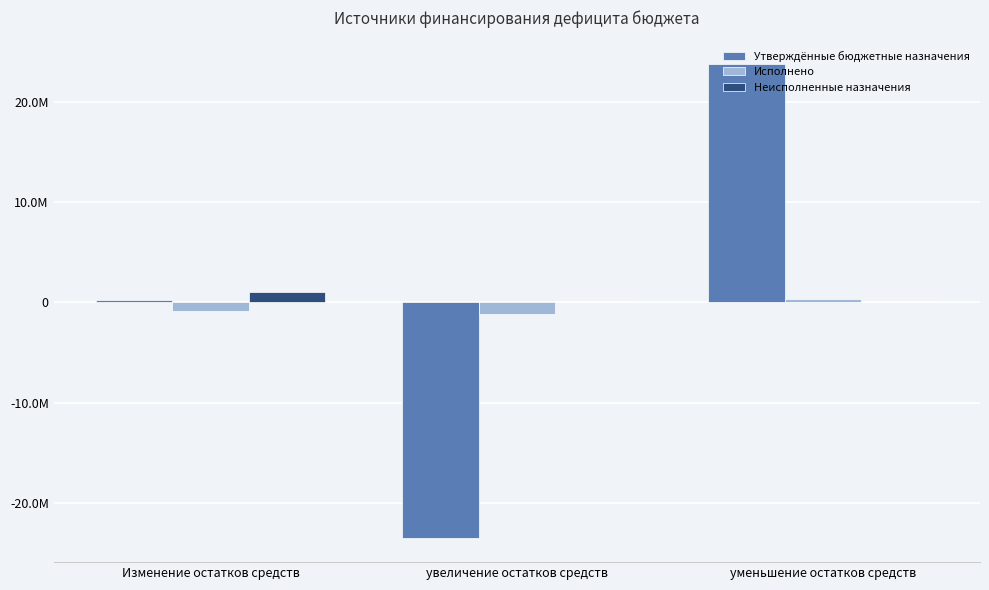

Is it true that Исполнено equals -560973.0 at Изменение остатков средств?

False